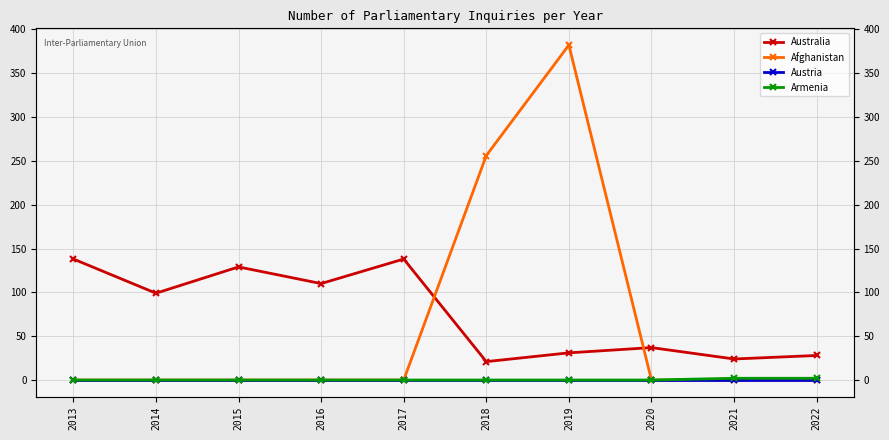

Reading left to right, transcribe all the data shown in this chart.

Australia: 138	99	129	110	138	21	31	37	24	28
Afghanistan: 0	0	0	0	0	256	382	0	0	0
Austria: 0	0	0	0	0	0	0	0	0	0
Armenia: 0	0	0	0	0	0	0	0	2	2